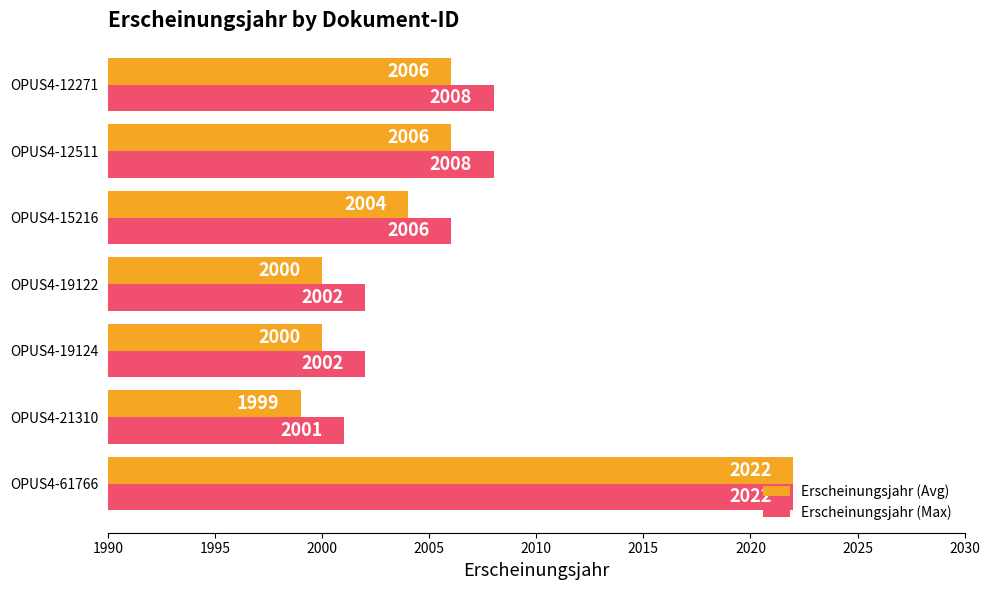

At how many categories does at least one series exceed 1999?

7